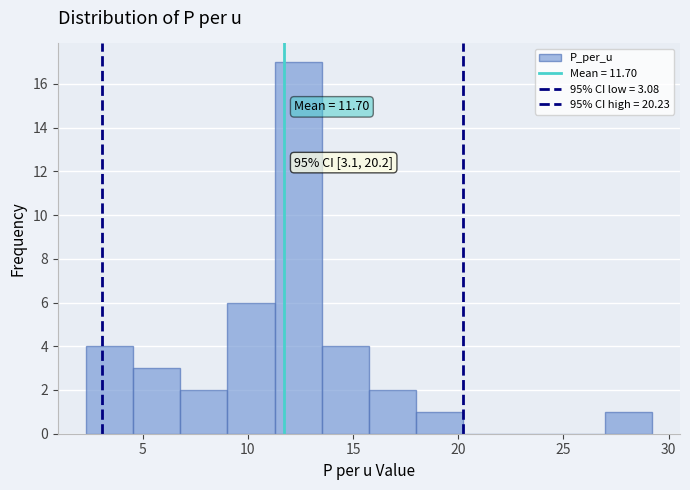

Over which range of the x-axis is the bar tallest?

11.5 to 13.5